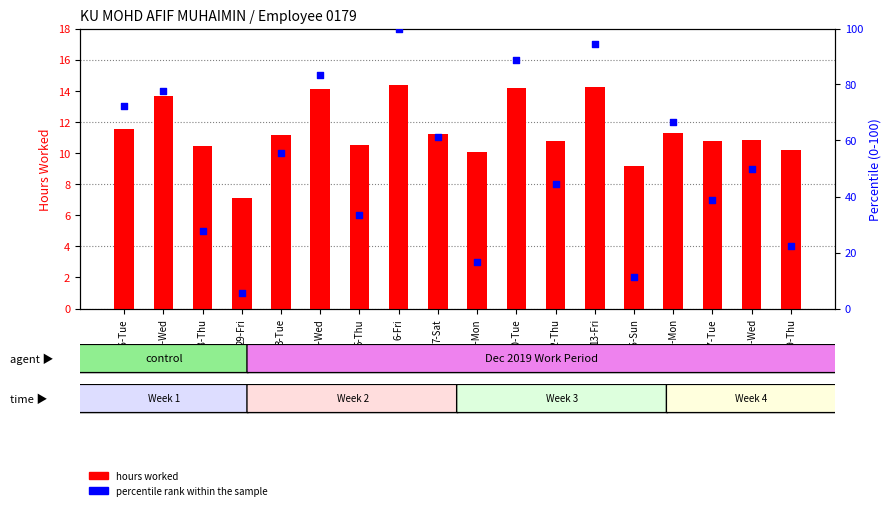

What is the total value across all series at 5-Thu?

43.9